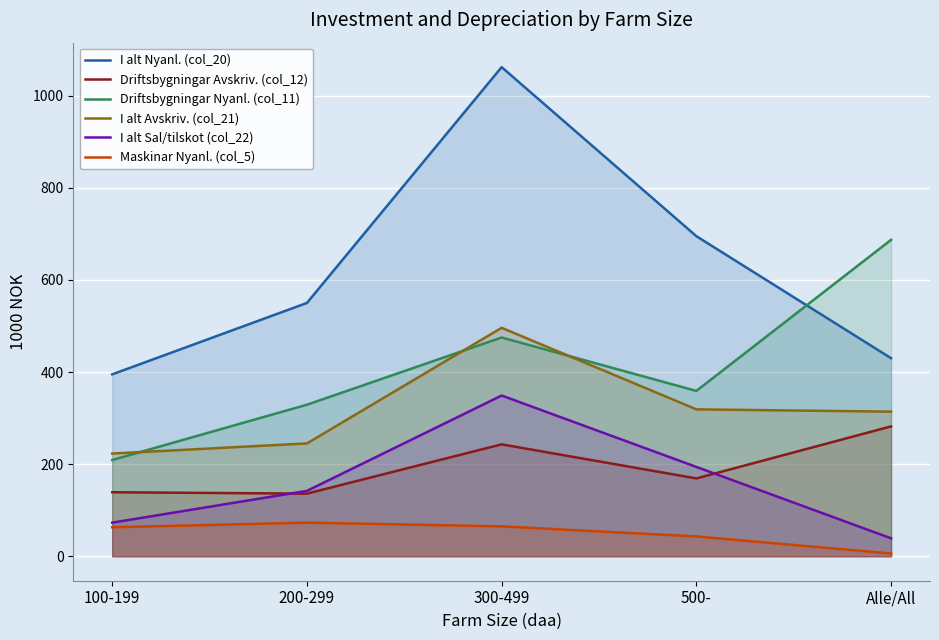

What is the difference between the maximum and minimum values in the I alt Sal/tilskot (col_22) series?

310